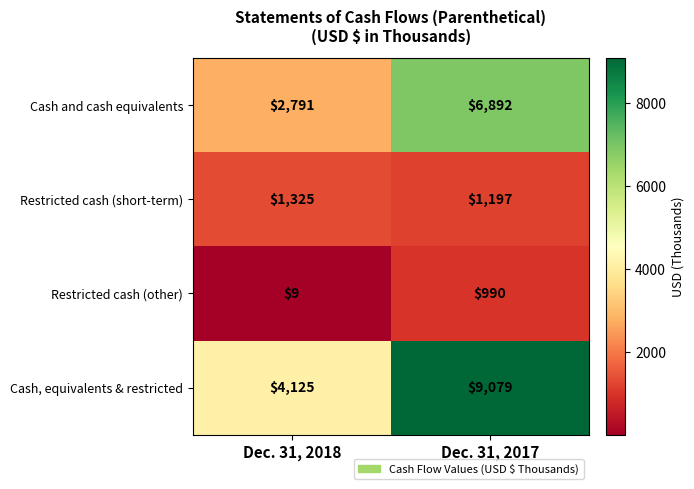

Which series changed the most between Dec. 31, 2018 and Dec. 31, 2017?

Cash, equivalents & restricted